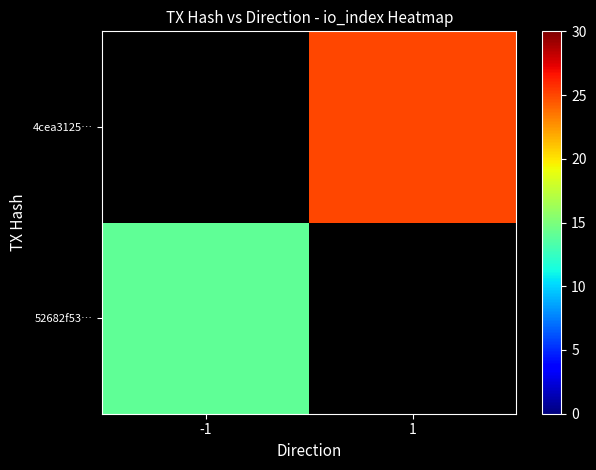

Is it true that 52682f53… equals 14.0 at -1?

True